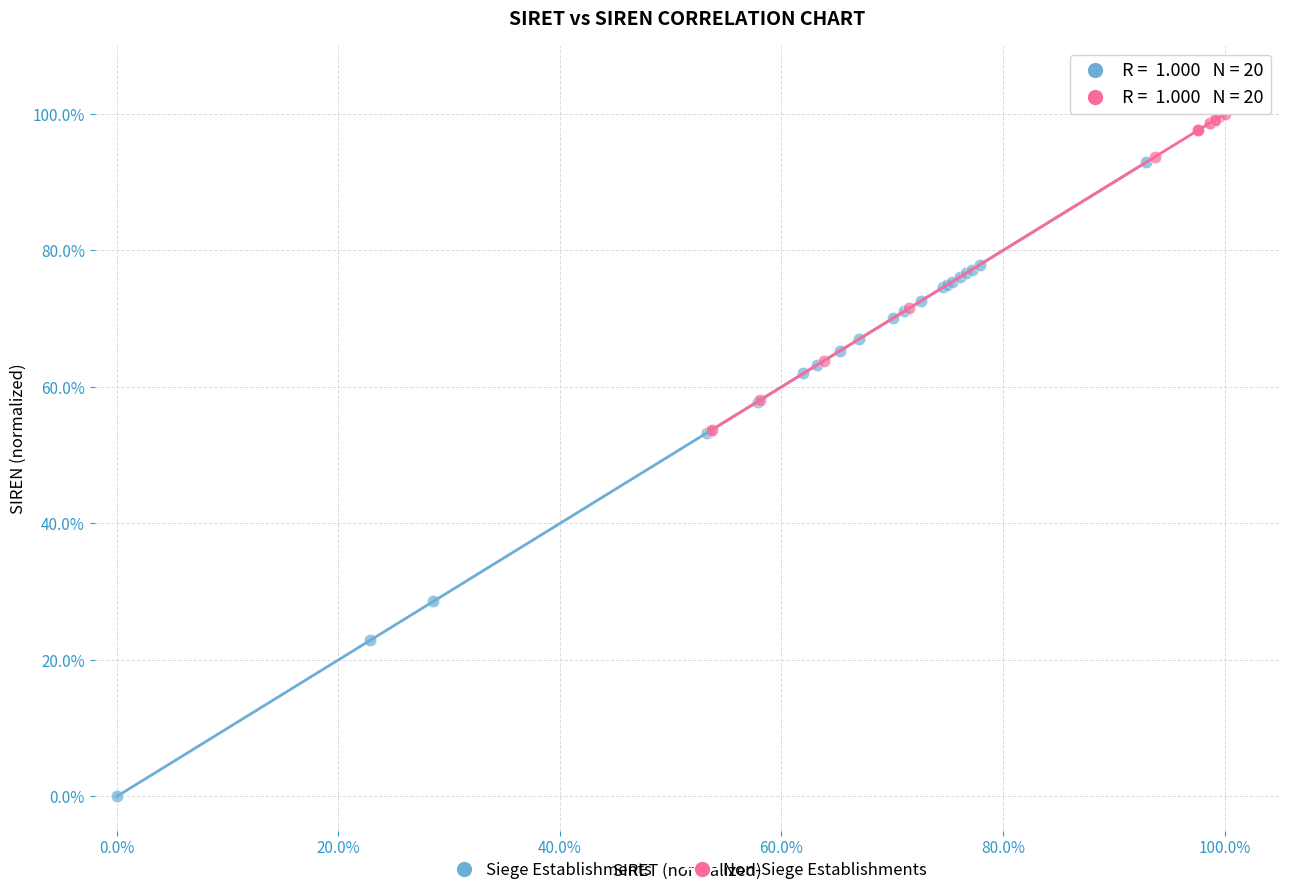

Which series reaches the minimum Y coordinate?

Siege Establishments